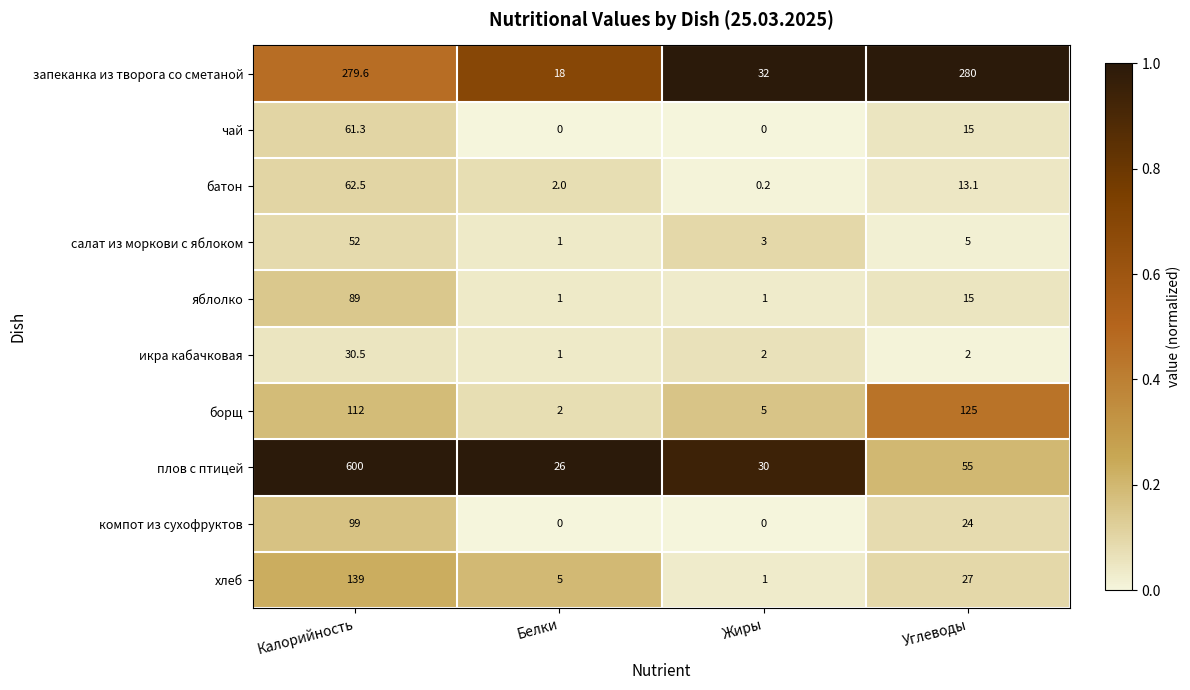

Which series has the largest range (max minus min)?

плов с птицей